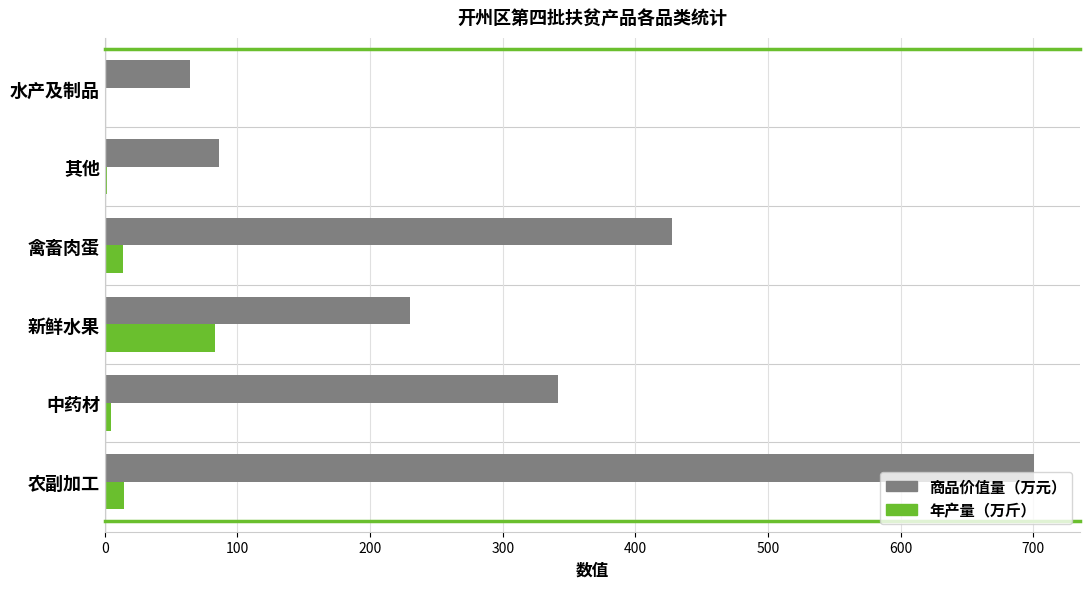

How many data points in 年产量（万斤） are above 13?

3